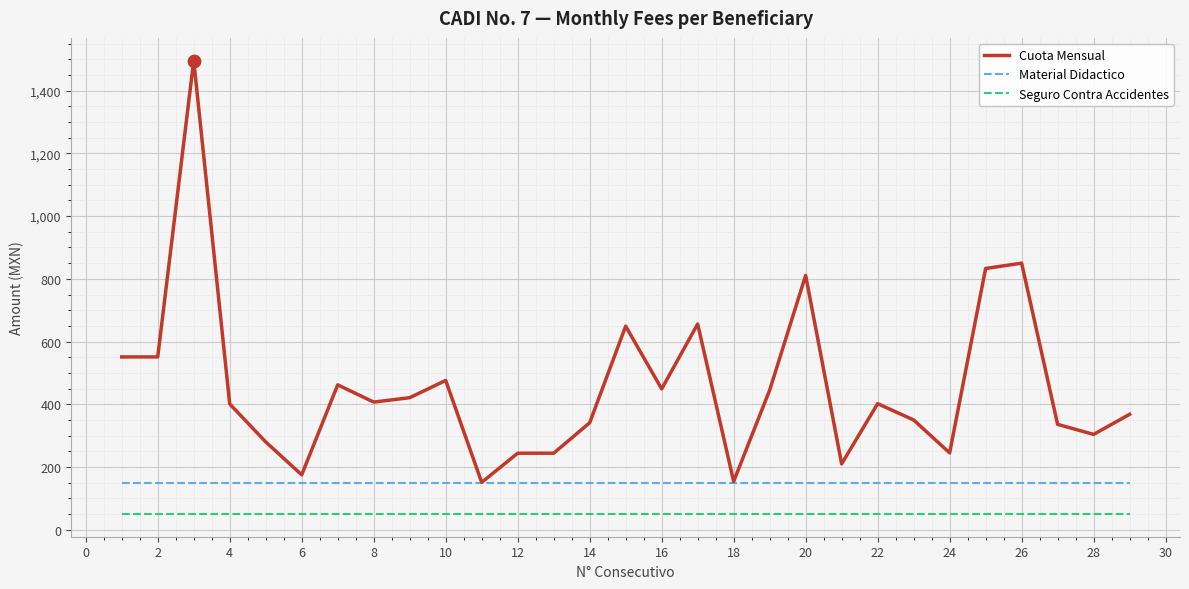

Which series has the largest range (max minus min)?

Cuota Mensual